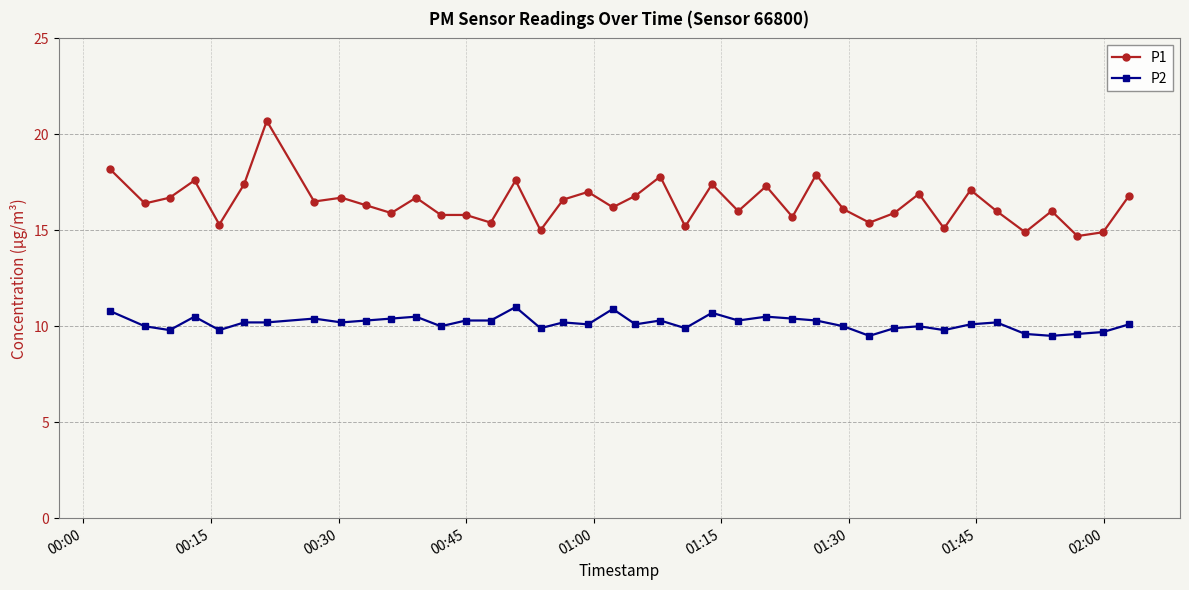

What is the sum of all P2 values?

406.3